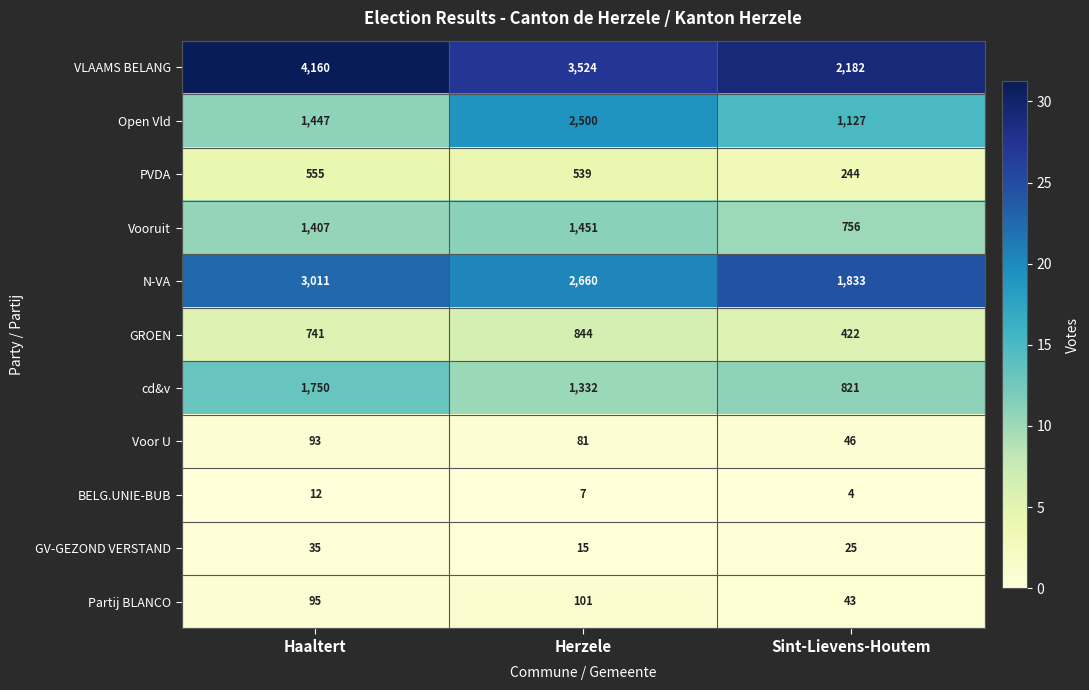

What is the difference between the maximum and minimum values in the Voor U series?

47